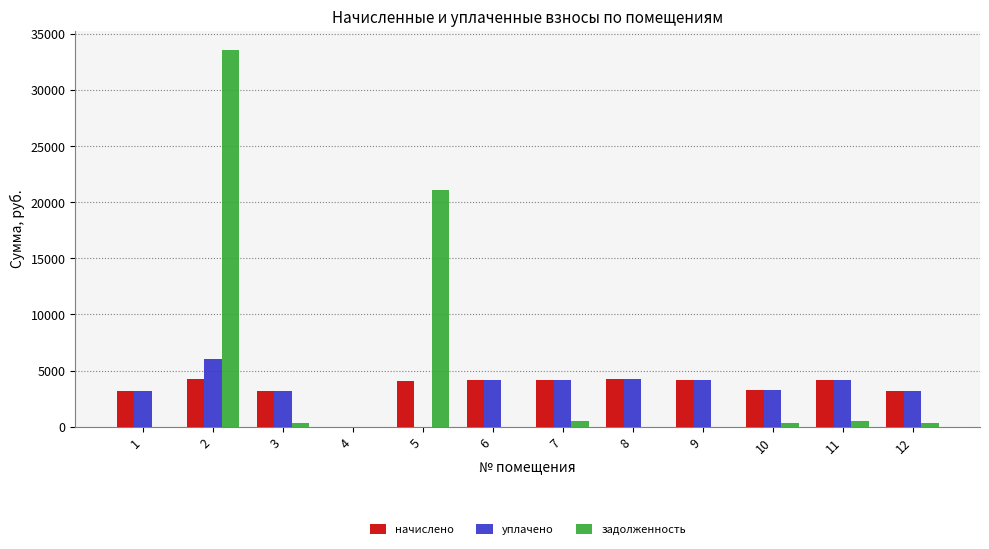

What is the average value of the начислено series?

3501.7